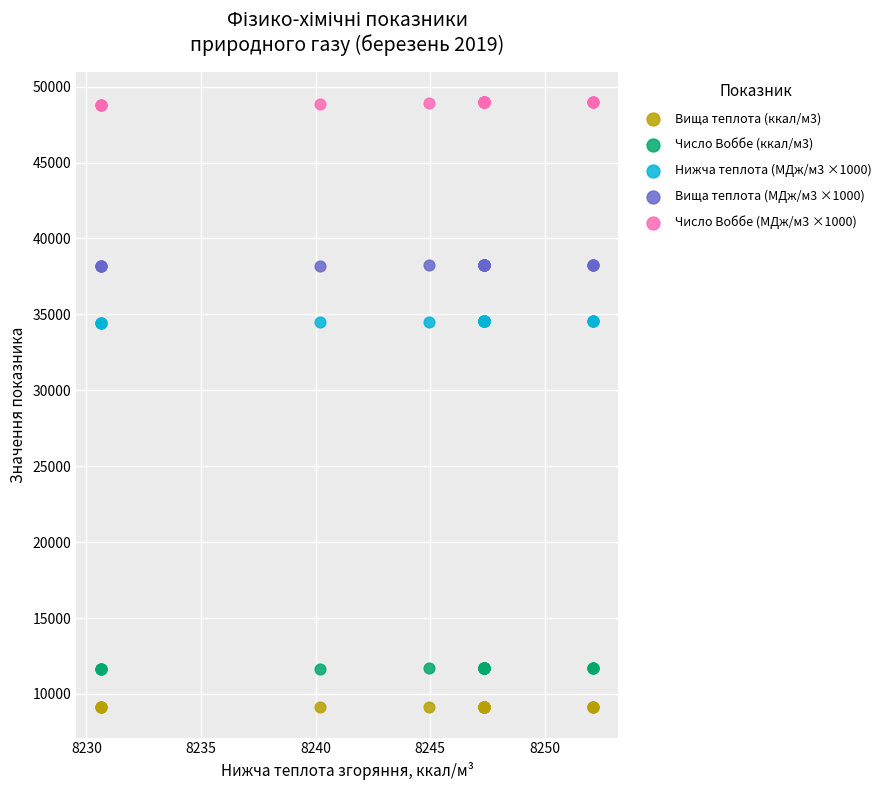

Which series reaches the minimum Y coordinate?

Вища теплота (ккал/м3)